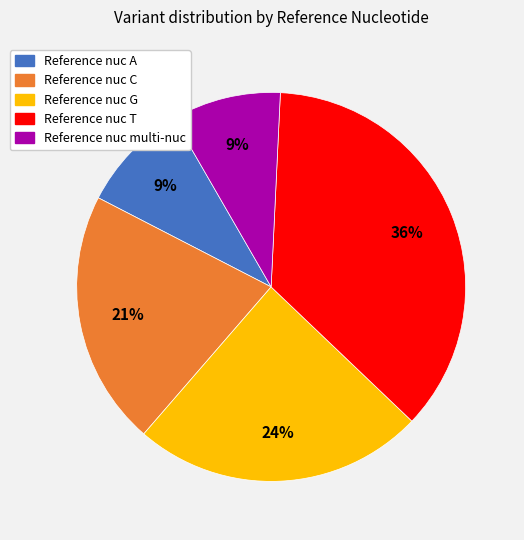

To the nearest percent, what is the difference between the largest and smallest slice percentages?

27%